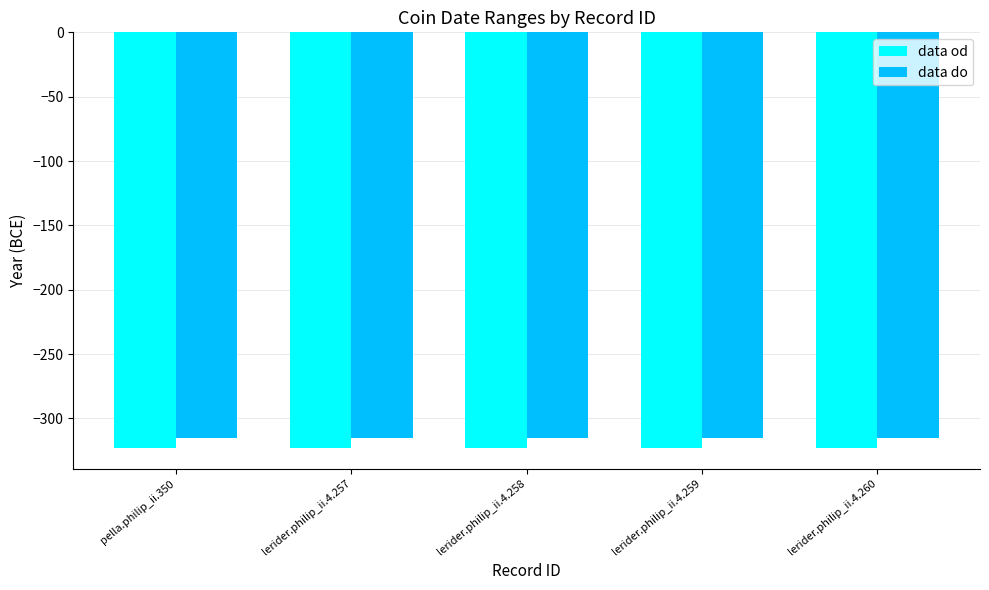

List the series in order of their peak value, highest first.

data do, data od